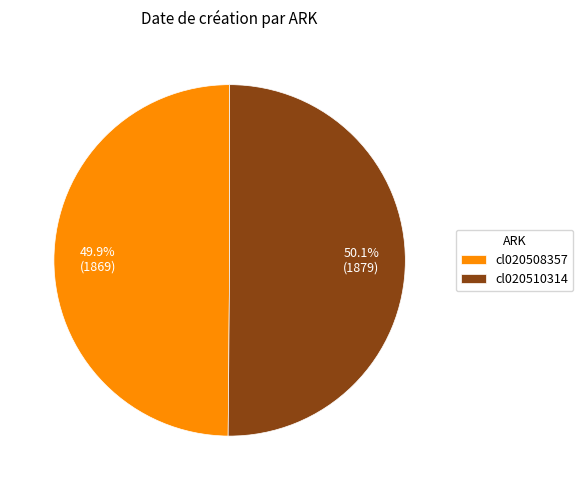

The cl020508357 slice represents 50% of the pie. True or false?

True